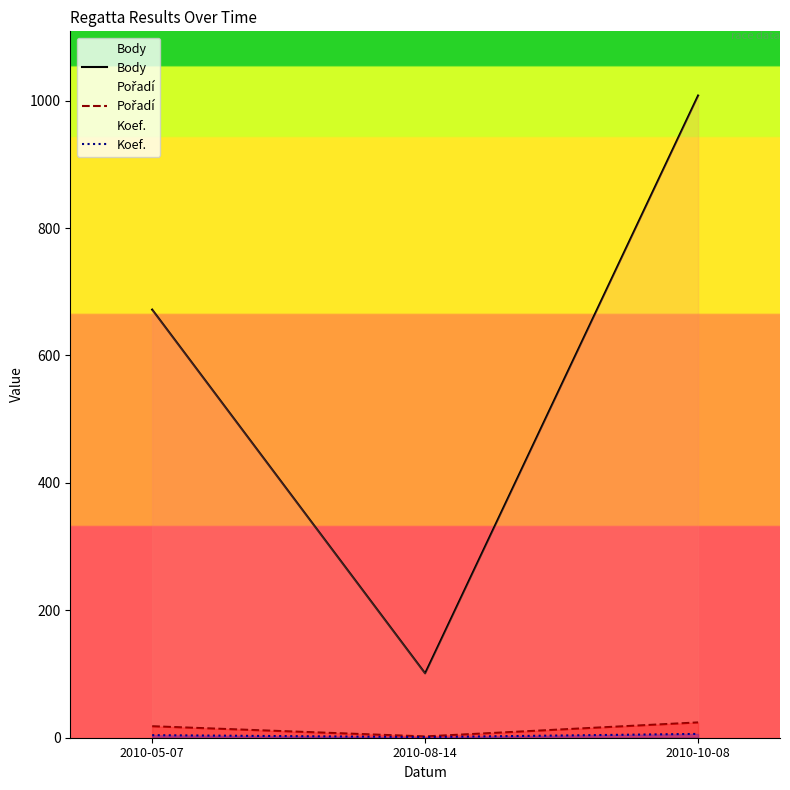

Between 2010-05-07 and 2010-08-14, which series saw the biggest shift?

Body